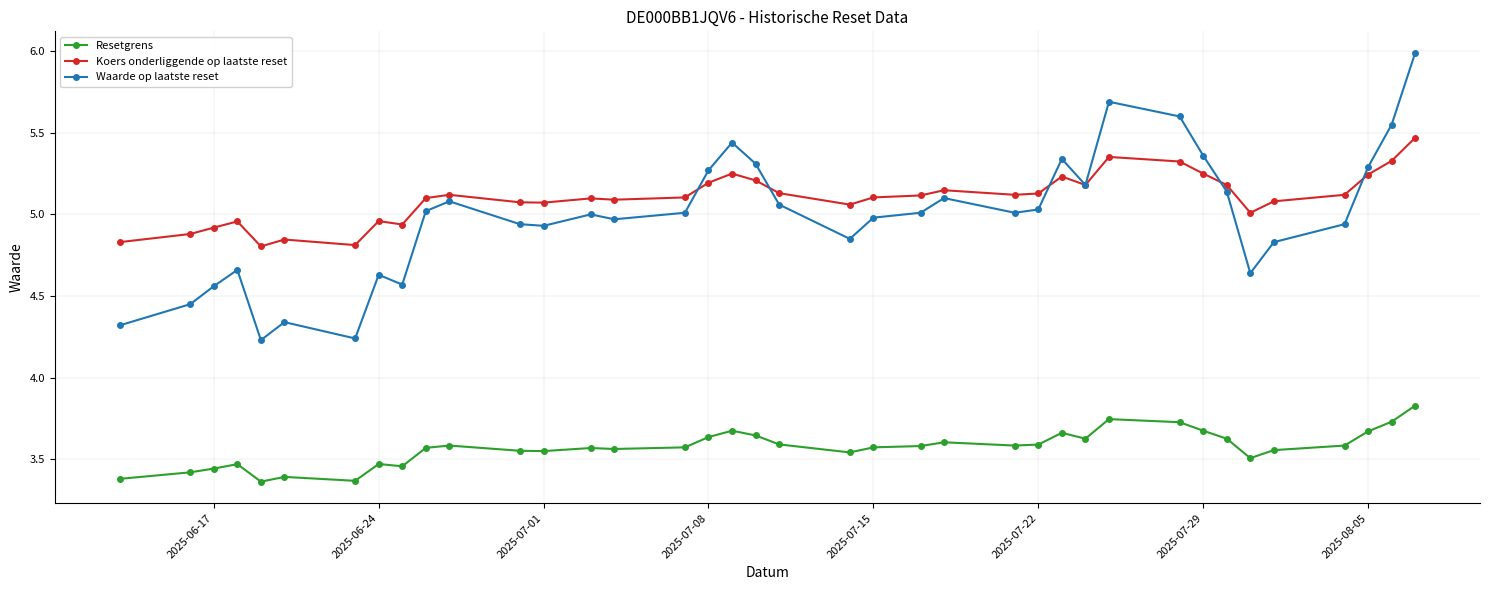

How many Resetgrens values are between 3 and 4?

38